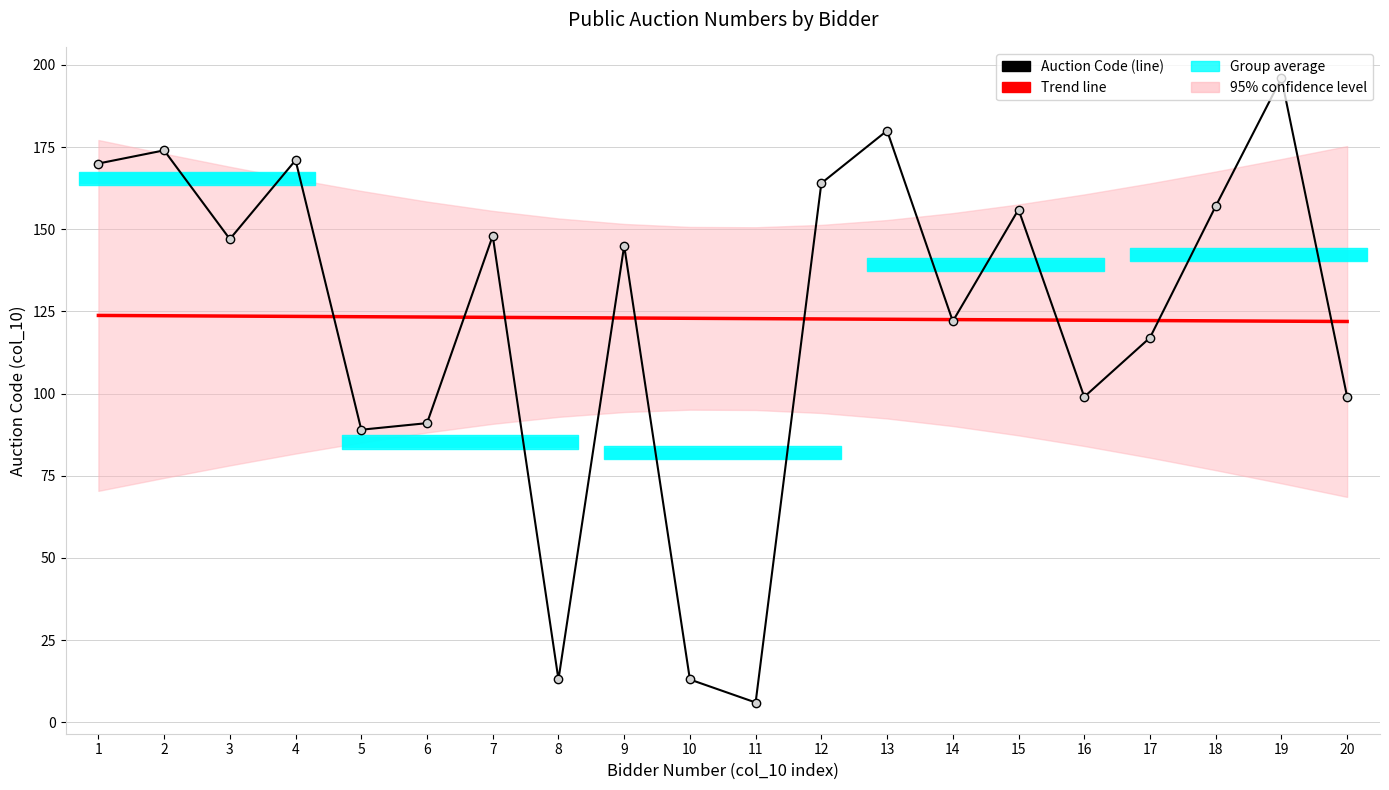

Reading left to right, extract all data points from this chart.

Auction Code: 1=170.0	2=174.0	3=147.0	4=171.0	5=89.0	6=91.0	7=148.0	8=13.0	9=145.0	10=13.0	11=6.0	12=164.0	13=180.0	14=122.0	15=156.0	16=99.0	17=117.0	18=157.0	19=196.0	20=99.0
Trend line: 1=123.8	2=123.7	3=123.6	4=123.5	5=123.4	6=123.3	7=123.2	8=123.1	9=123.0	10=122.9	11=122.8	12=122.7	13=122.6	14=122.5	15=122.4	16=122.3	17=122.2	18=122.1	19=122.0	20=121.9